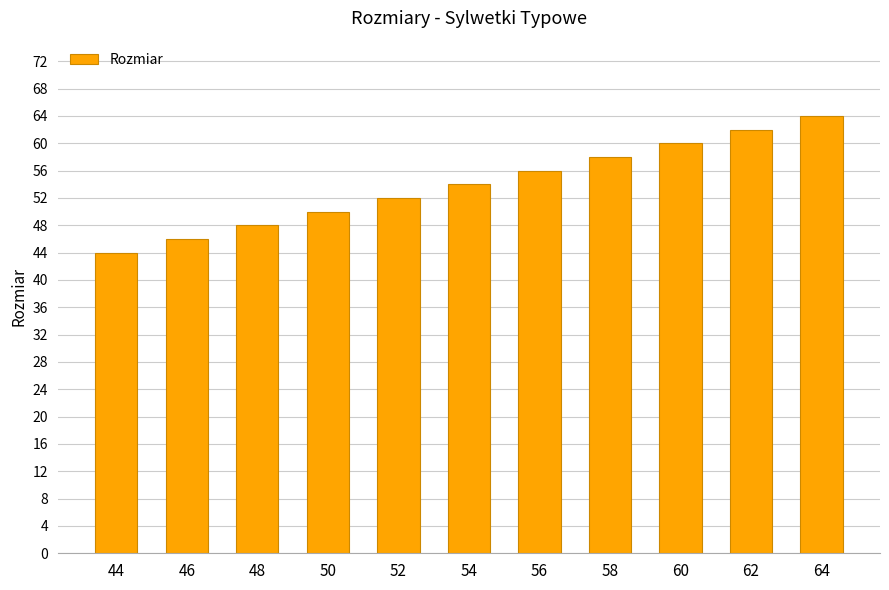

Reading left to right, extract all data points from this chart.

44=44	46=46	48=48	50=50	52=52	54=54	56=56	58=58	60=60	62=62	64=64